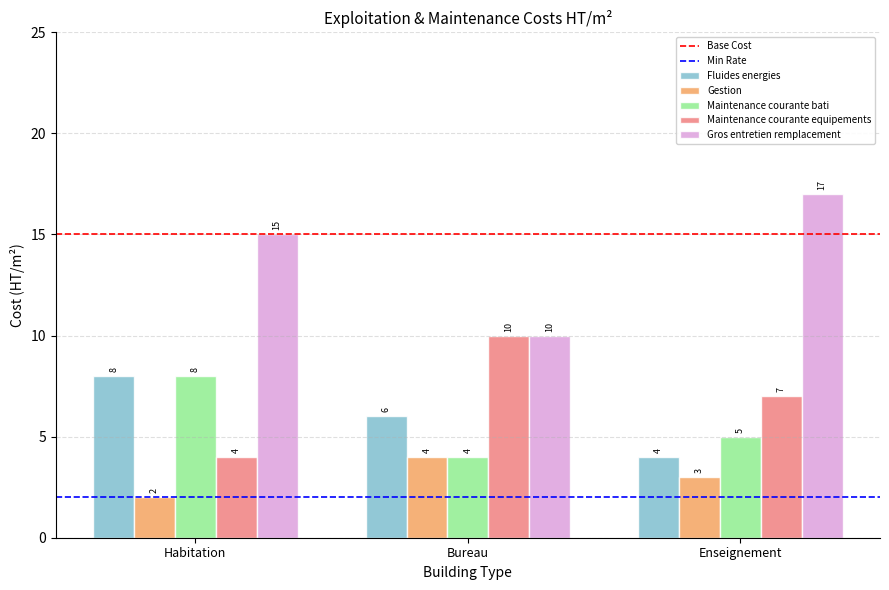

The value of Gestion at Bureau is 4. True or false?

True